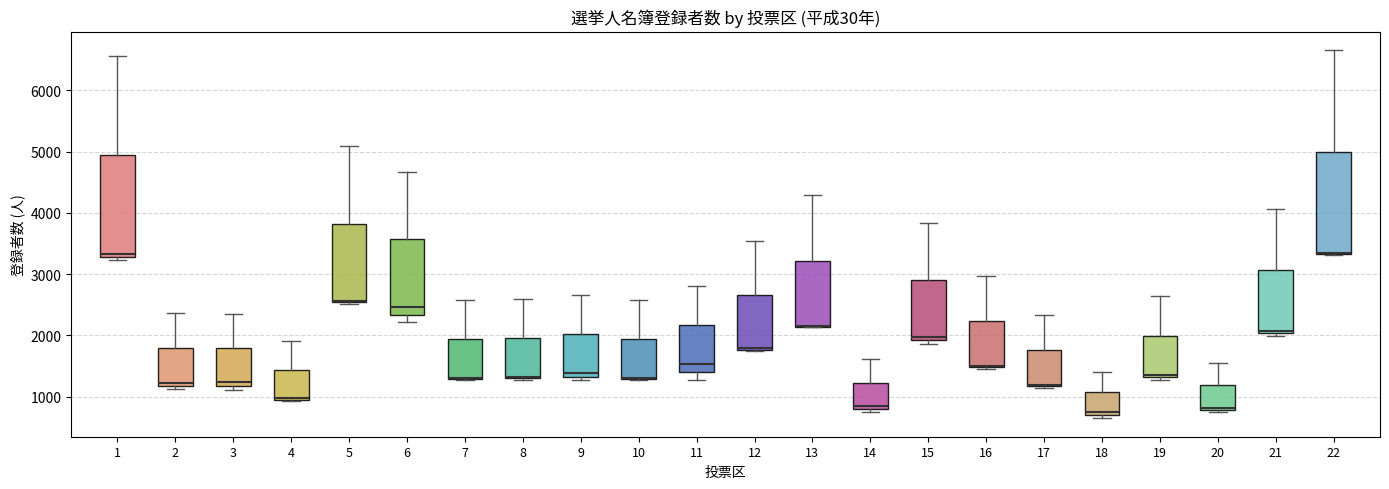

Reading left to right, read every box against the y-axis: the position of its median line, the range the box covers, and the ends of its whiskers. The values are not printed on the chart, so give them approximately, as read against the axis.

1: median 3300 (just above the box's lower edge), box 3300 to 4900, whiskers 3200 to 6600
2: median 1200 (just above the box's lower edge), box 1200 to 1800, whiskers 1100 to 2400
3: median 1200 (just above the box's lower edge), box 1200 to 1800, whiskers 1100 to 2300
4: median 1000 (drawn on the box's lower edge), box 1000 to 1400, whiskers 900 to 1900
5: median 2600 (drawn on the box's lower edge), box 2500 to 3800, whiskers 2500 to 5100
6: median 2500, box 2300 to 3600, whiskers 2200 to 4700
7: median 1300 (drawn on the box's lower edge), box 1300 to 1900, whiskers 1300 to 2600
8: median 1300, box 1300 to 2000, whiskers 1300 to 2600
9: median 1400, box 1300 to 2000, whiskers 1300 (just below the box's lower edge) to 2700
10: median 1300 (drawn on the box's lower edge), box 1300 to 1900, whiskers 1300 to 2600
11: median 1500, box 1400 to 2200, whiskers 1300 to 2800
12: median 1800 (drawn on the box's lower edge), box 1800 to 2700, whiskers 1700 to 3500
13: median 2200 (drawn on the box's lower edge), box 2100 to 3200, whiskers 2100 to 4300
14: median 900, box 800 to 1200, whiskers 800 (just below the box's lower edge) to 1600
15: median 2000, box 1900 to 2900, whiskers 1900 (just below the box's lower edge) to 3800
16: median 1500 (drawn on the box's lower edge), box 1500 to 2200, whiskers 1500 to 3000
17: median 1200 (drawn on the box's lower edge), box 1200 to 1800, whiskers 1100 to 2300
18: median 800, box 700 to 1100, whiskers 600 to 1400
19: median 1400, box 1300 to 2000, whiskers 1300 (just below the box's lower edge) to 2600
20: median 800 (just above the box's lower edge), box 800 to 1200, whiskers 700 to 1600
21: median 2100, box 2000 to 3100, whiskers 2000 (just below the box's lower edge) to 4100
22: median 3300 (drawn on the box's lower edge), box 3300 to 5000, whiskers 3300 to 6700